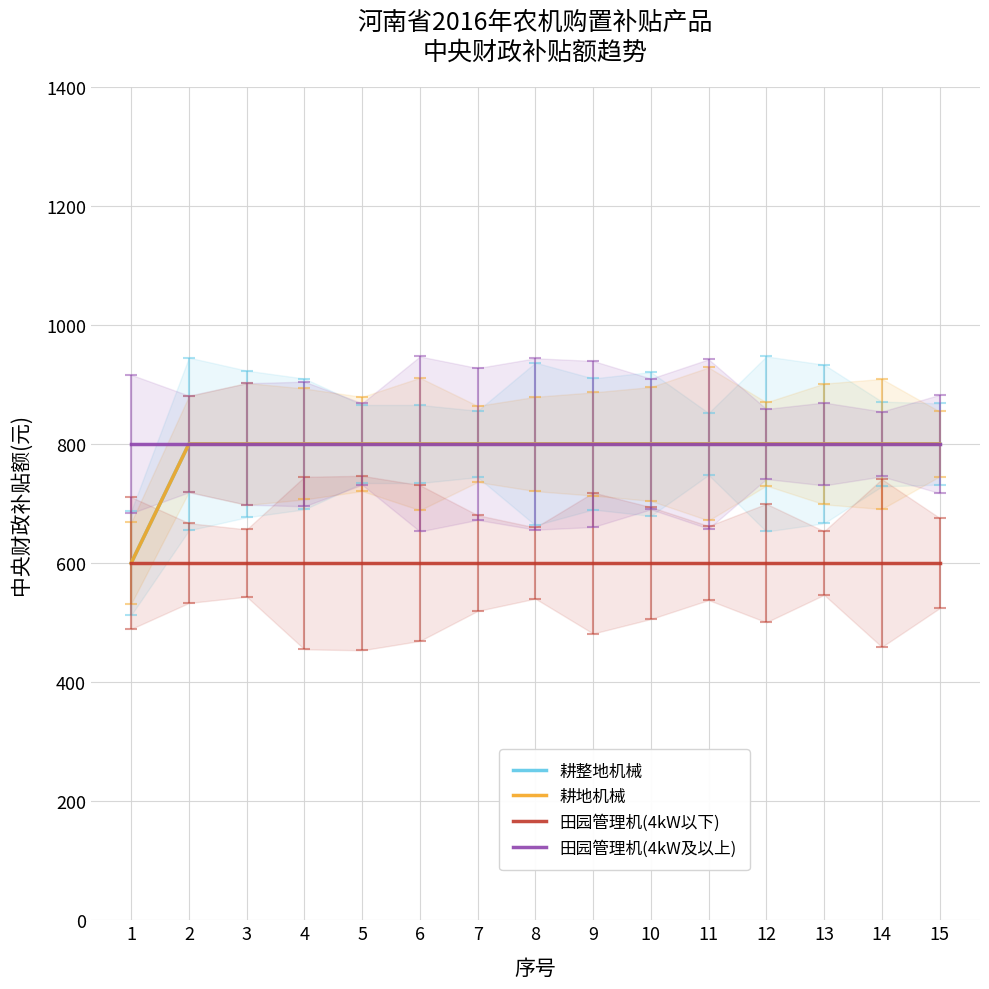

What is the minimum value for 田园管理机(4kW及以上)?

800